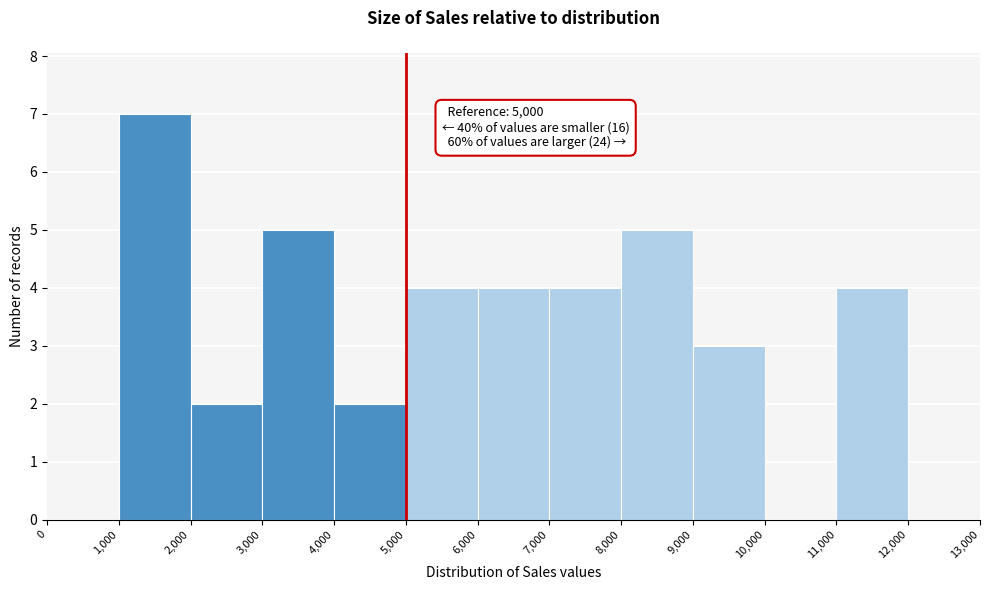

Which range on the x-axis has the tallest bar?

1,000 to 2,000